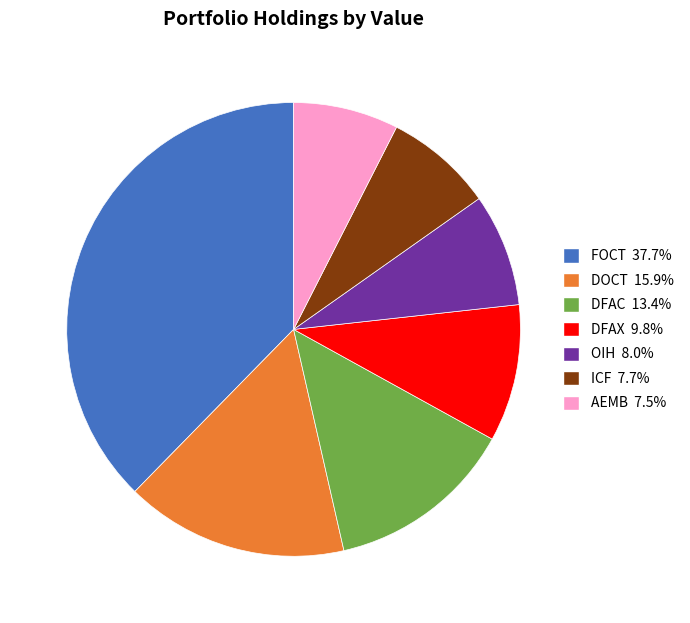

Is there a majority slice in this chart?

No